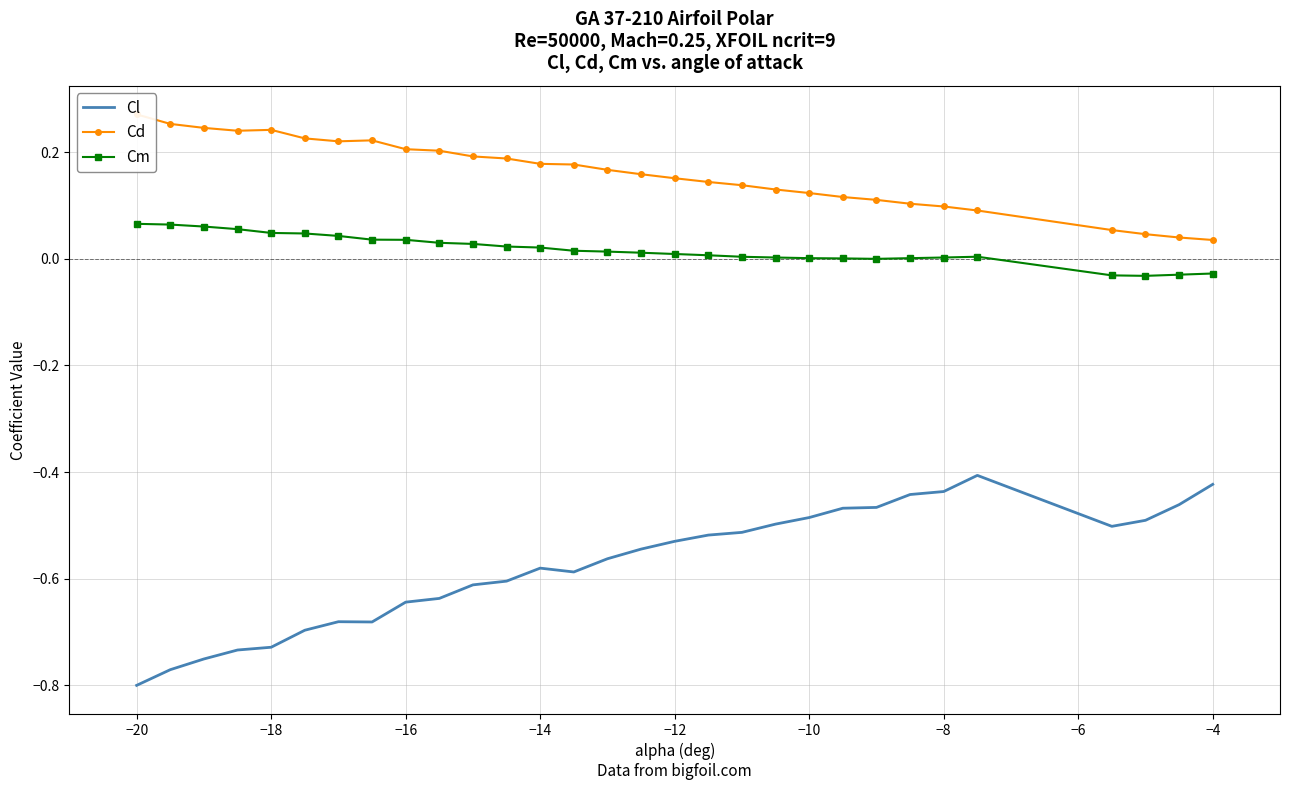

Between −4 and 12, which series saw the biggest shift?

Cl